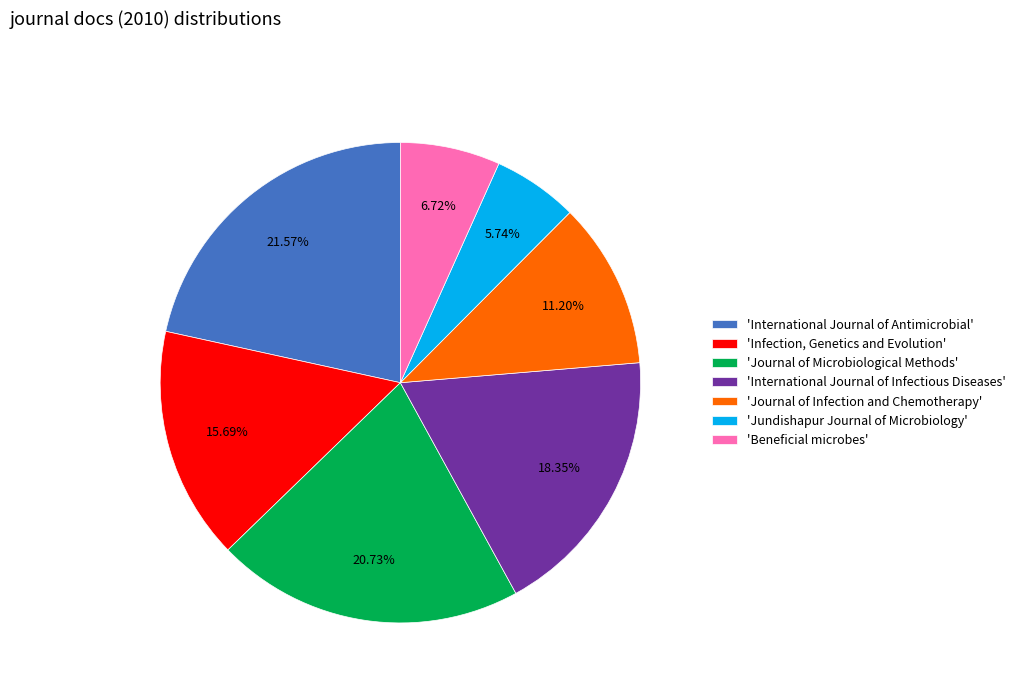

Rank the categories by value from highest to lowest.

'International Journal of Antimicrobial', 'Journal of Microbiological Methods', 'International Journal of Infectious Diseases', 'Infection, Genetics and Evolution', 'Journal of Infection and Chemotherapy', 'Beneficial microbes', 'Jundishapur Journal of Microbiology'